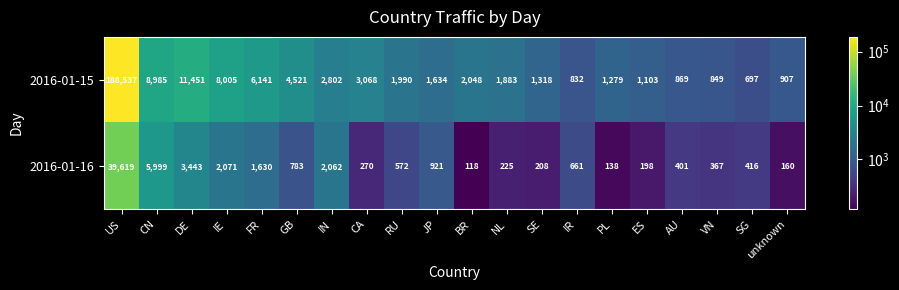

Rank the series by their average value, from highest to lowest.

2016-01-15, 2016-01-16